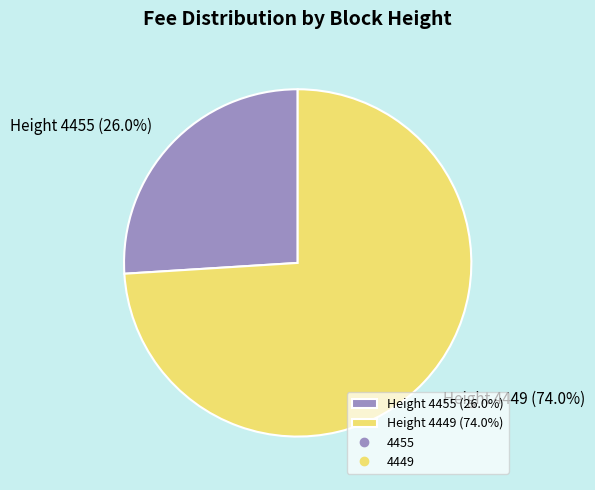

Which has a higher value, Height 4449 (74.0%) or Height 4455 (26.0%)?

Height 4449 (74.0%)